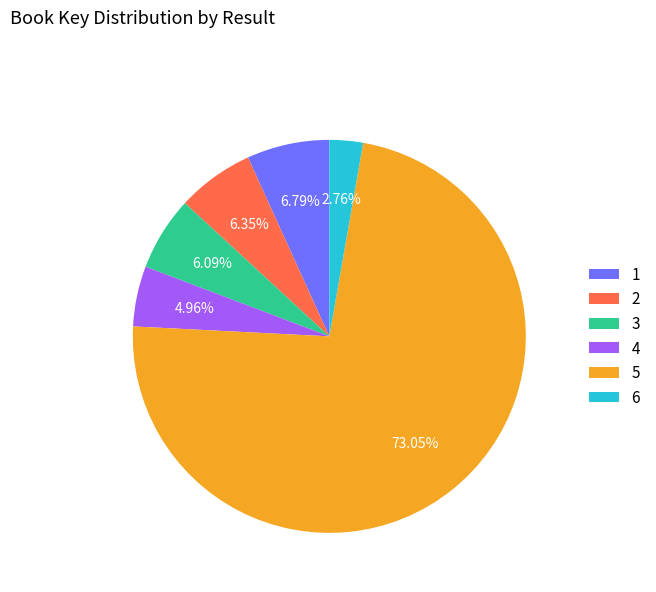

To the nearest percent, what is the average slice percentage?

17%